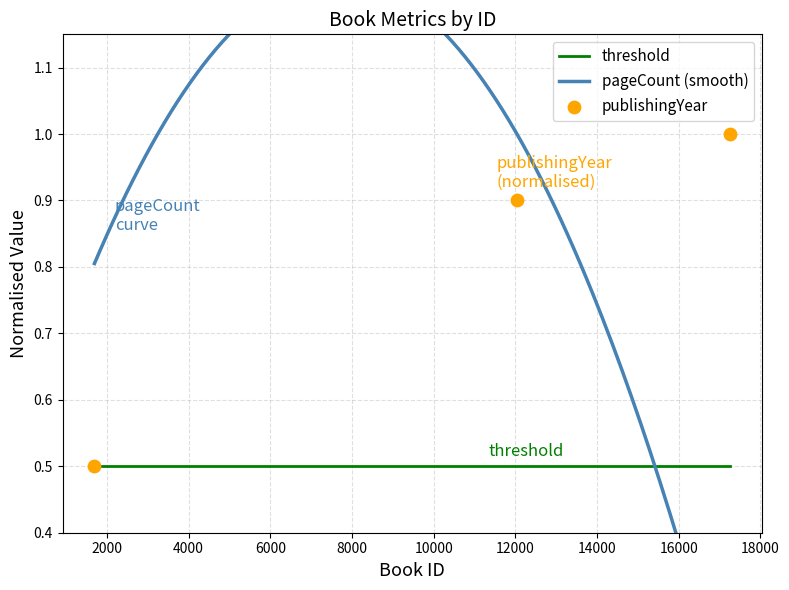

Which has a higher value, 1693 or 12038?

12038